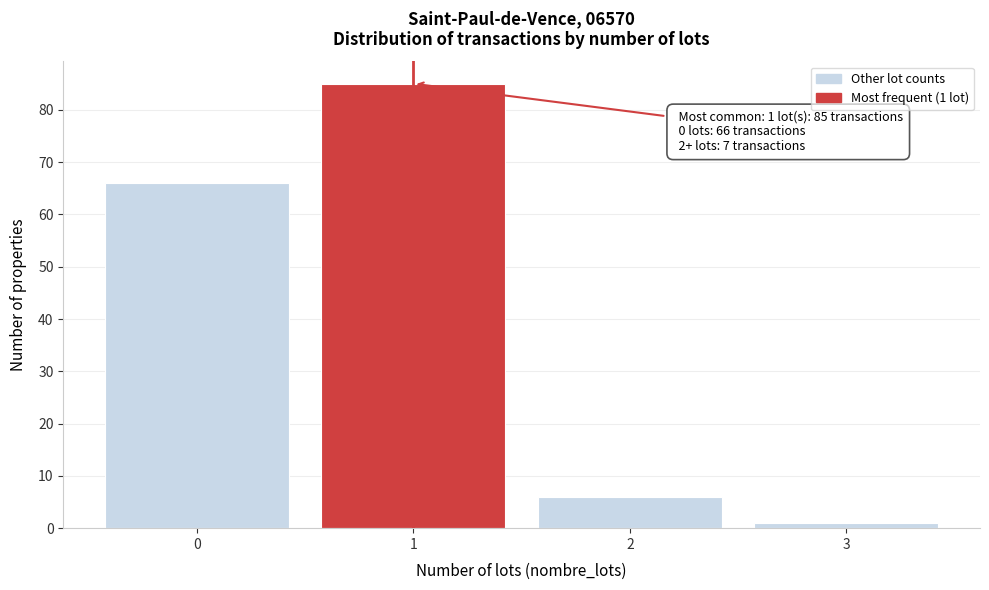

Reading left to right, transcribe all the data shown in this chart.

66	85	6	1